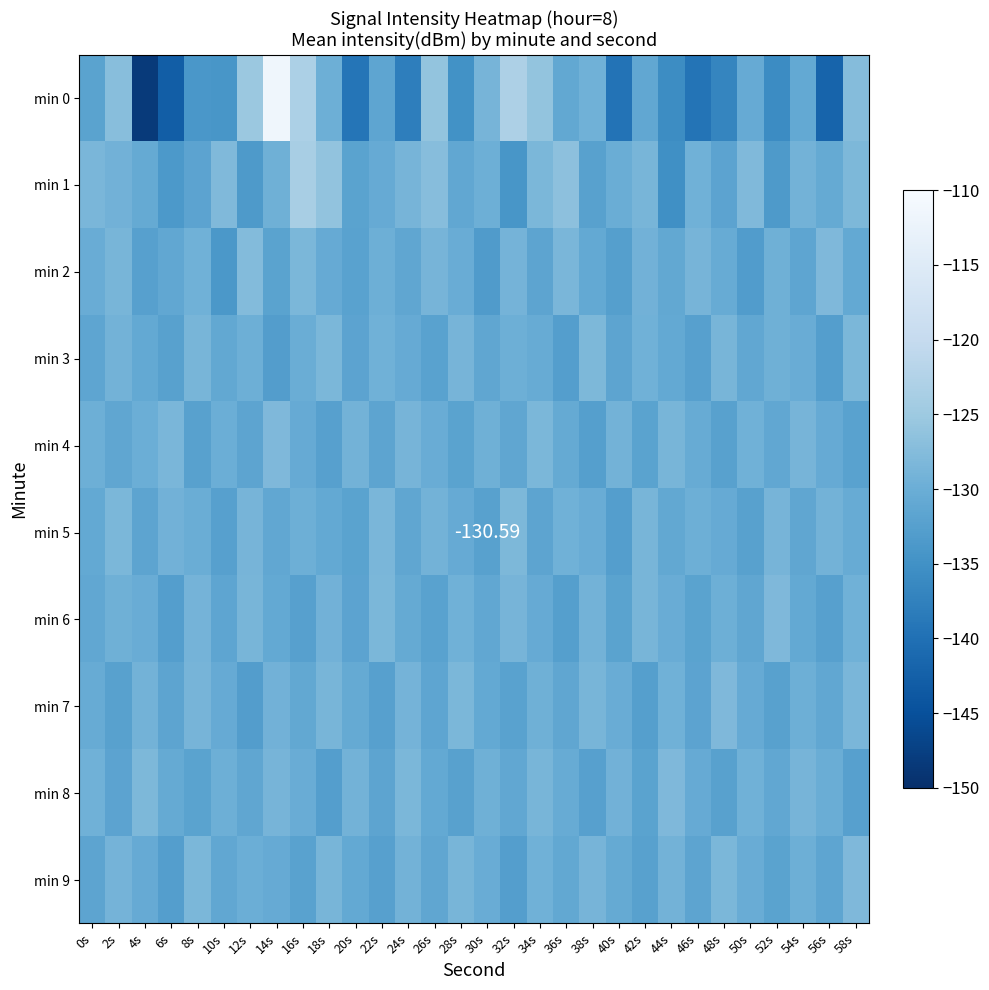

How many categories are shown in the chart?

30